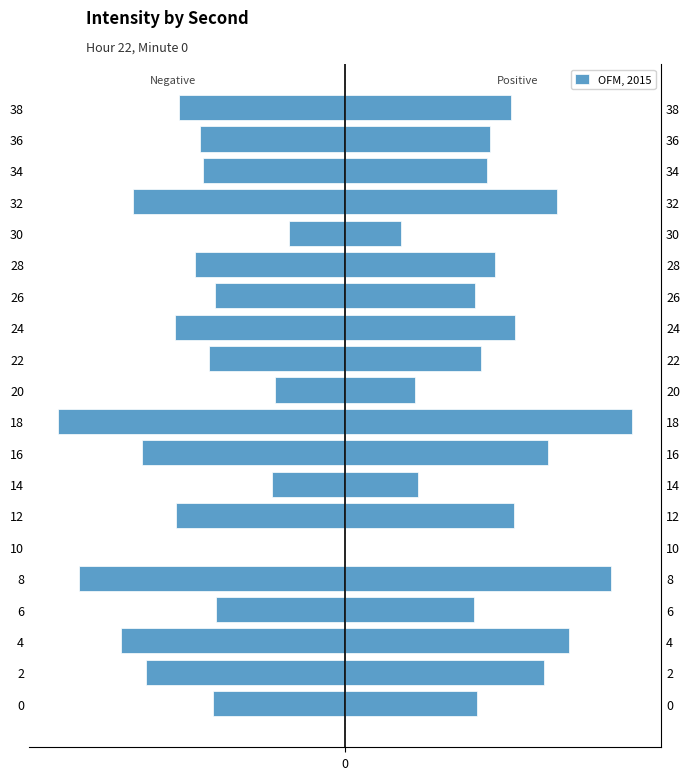

Rank the categories by value from lowest to highest.

18, 8, 4, 32, 16, 2, 24, 12, 38, 28, 36, 34, 22, 0, 26, 6, 14, 20, 30, 10